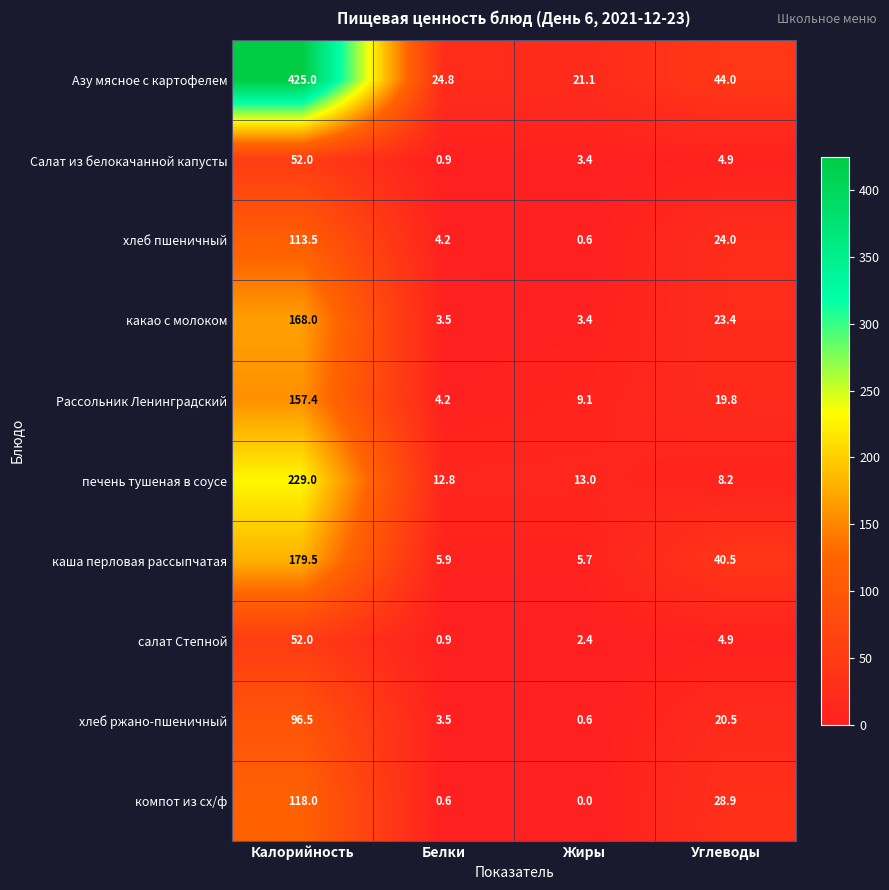

Which series has the largest total across all categories?

Азу мясное с картофелем